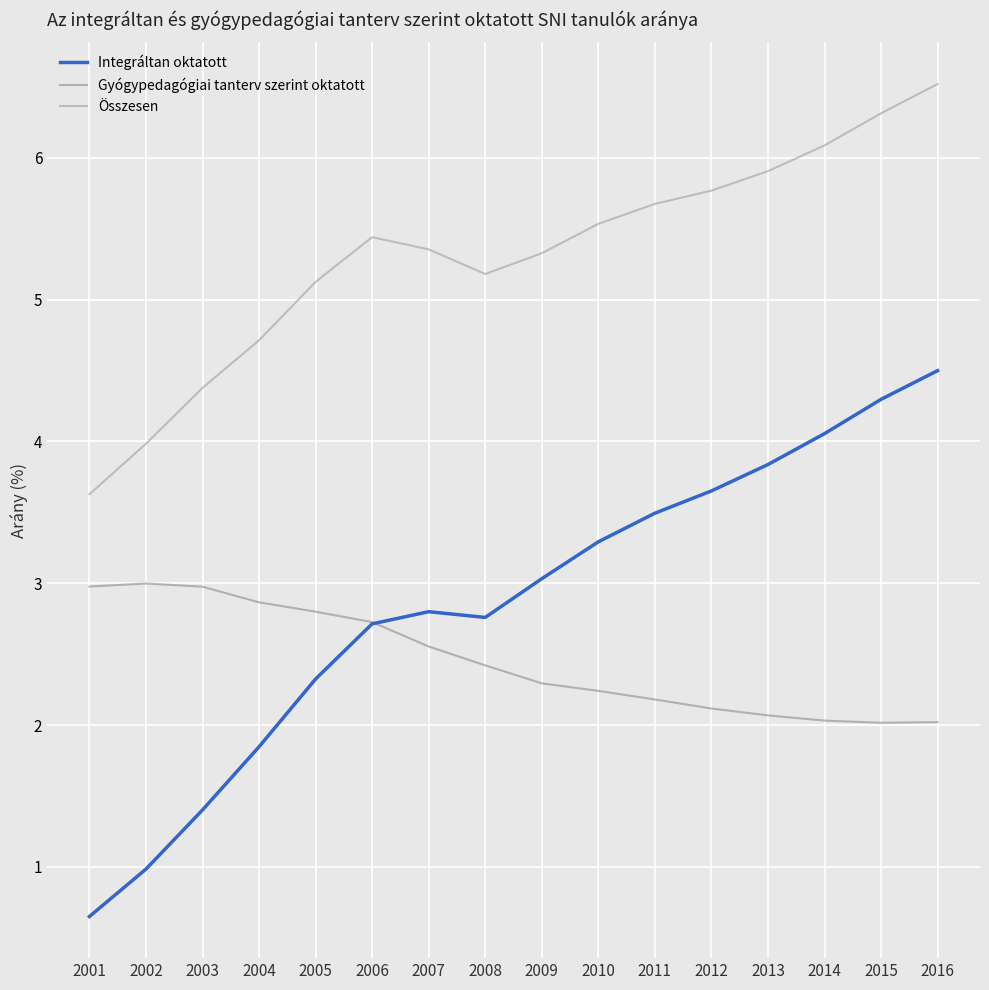

True or false: Integráltan oktatott has a value of 4.1 at 2014.

True